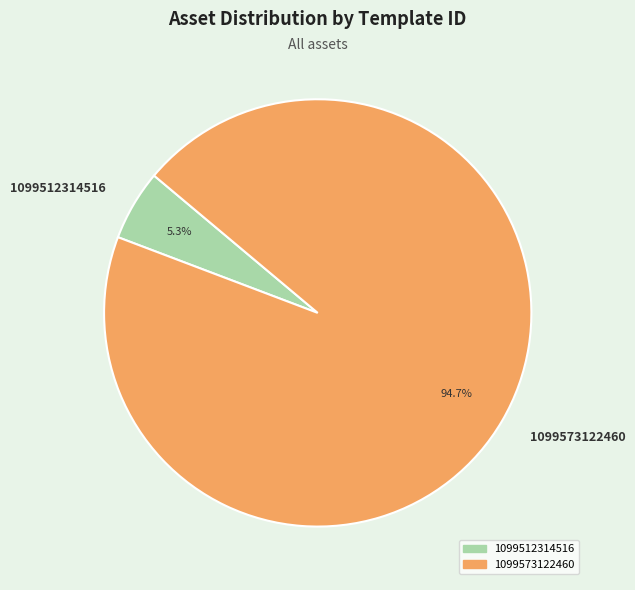

Does 1099512314516 account for over 50% of the chart?

No